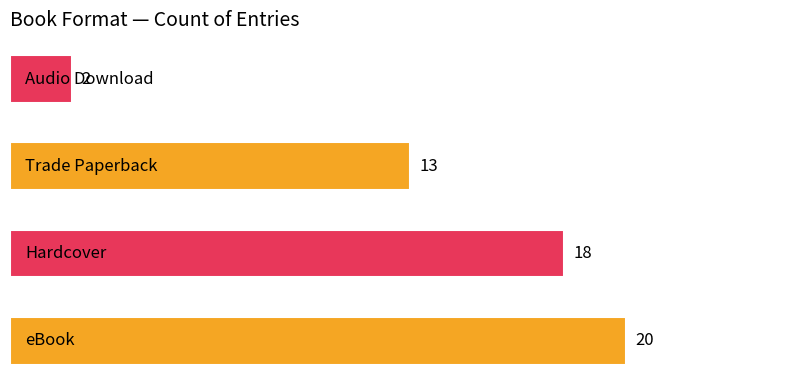

What is the difference between the maximum and minimum values?

18